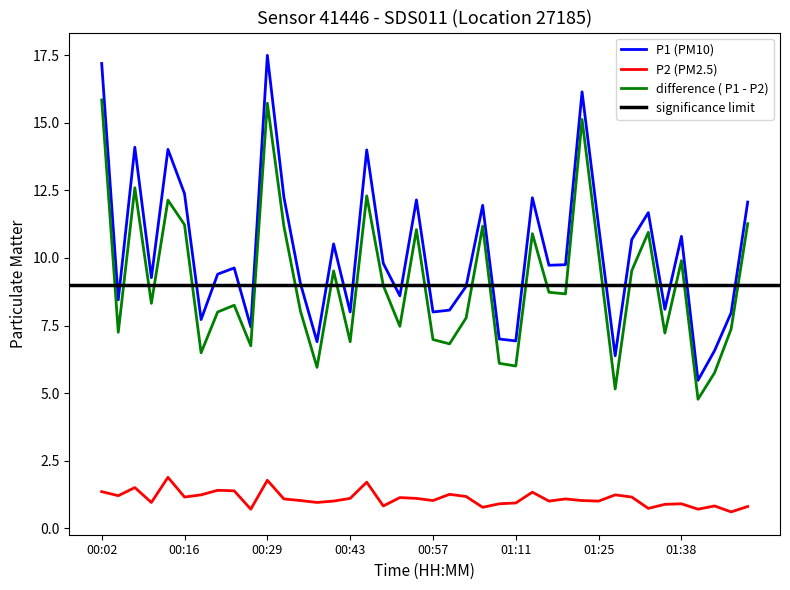

List the series in order of their peak value, lowest first.

P2, difference, P1